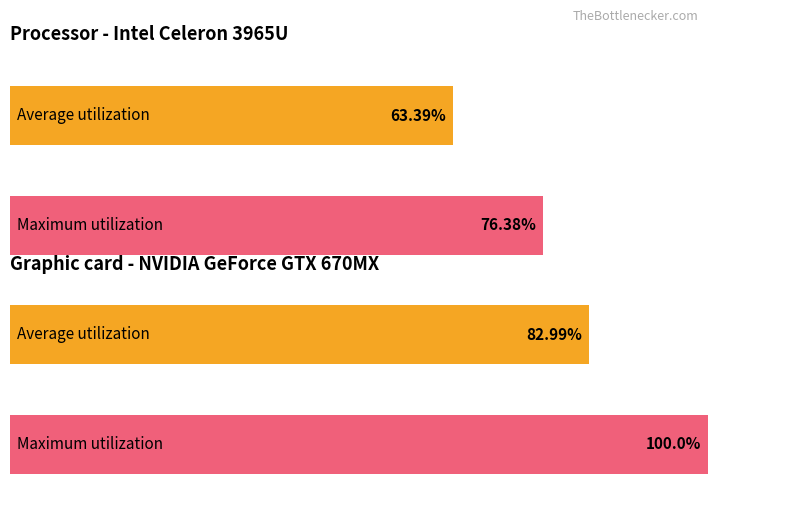

Is it true that Maximum utilization equals 36.1 at 7?

False